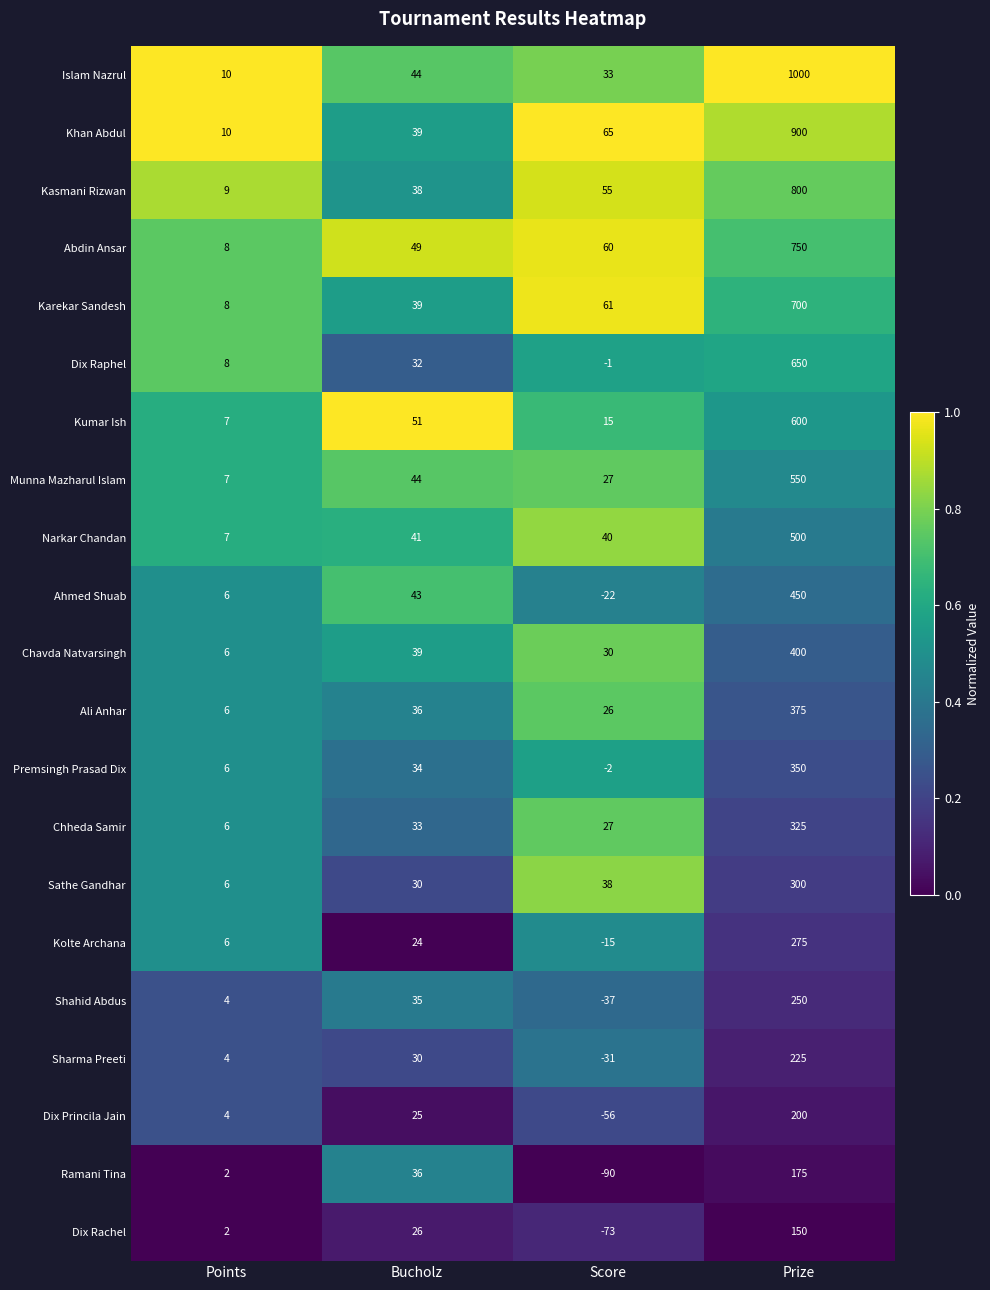

Which series has the largest total across all categories?

Islam Nazrul